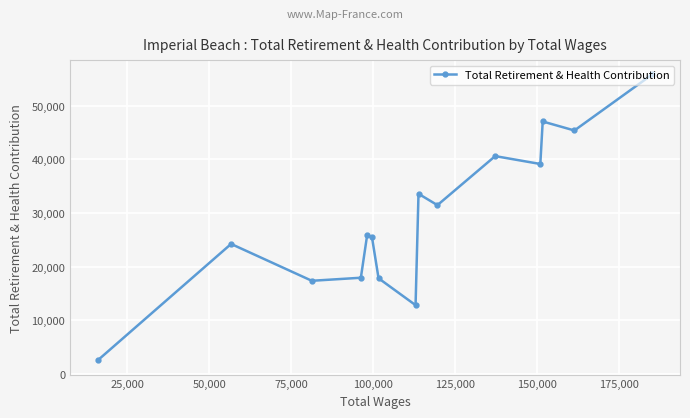

What is the value of the 6th point from the left?

25514